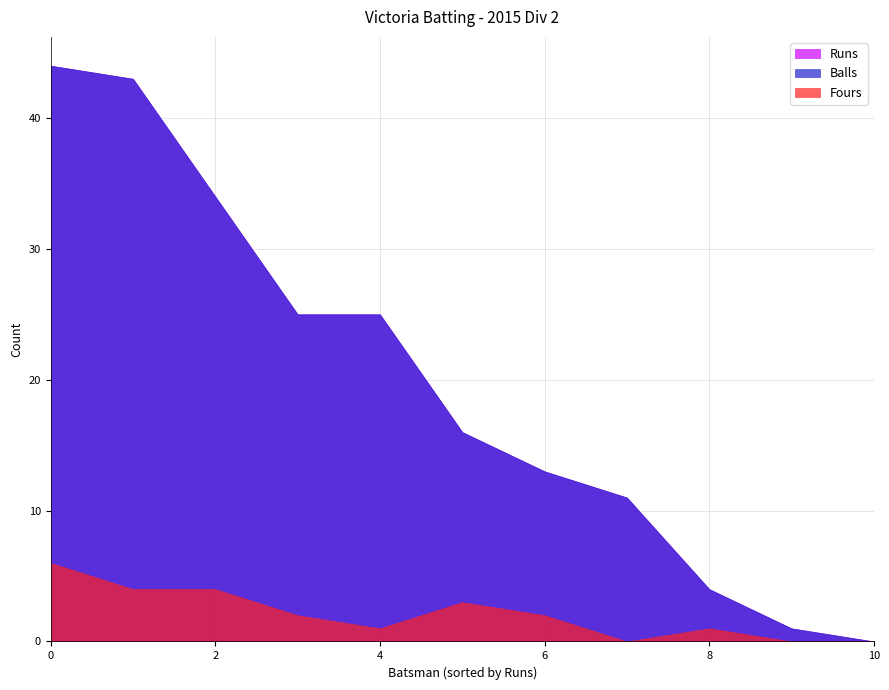

True or false: Fours and Runs cross at least once.

False